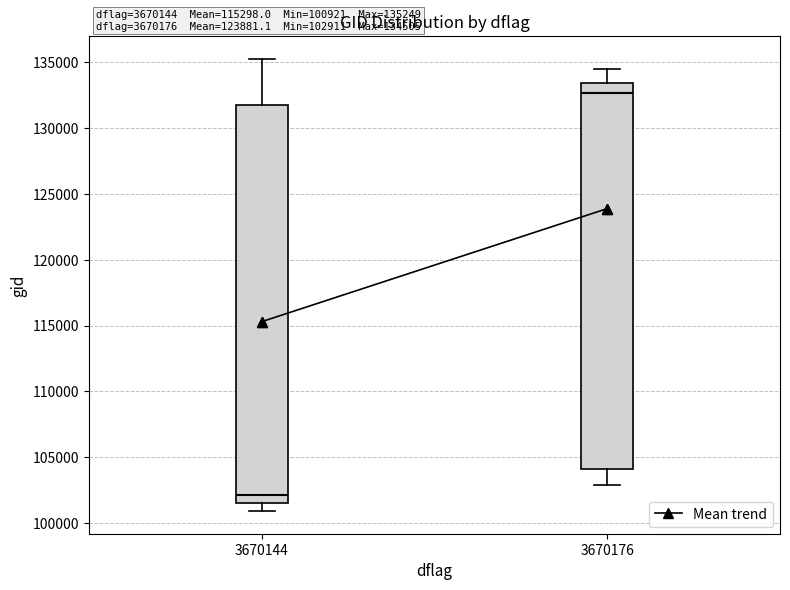

Which box has the lowest median line?

3670144